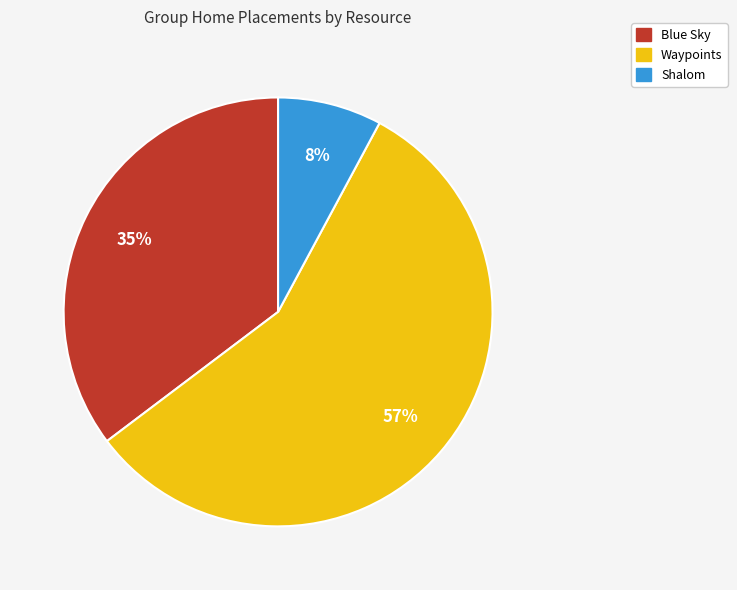

Is there any slice that represents more than half of the pie?

Yes